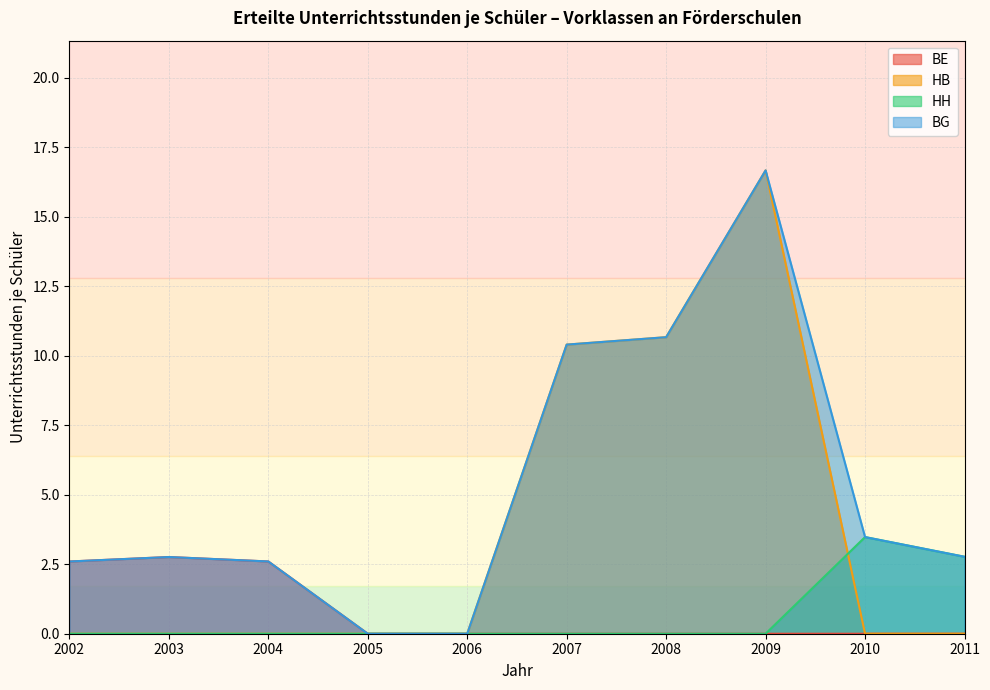

What is the greatest value displayed?

16.7